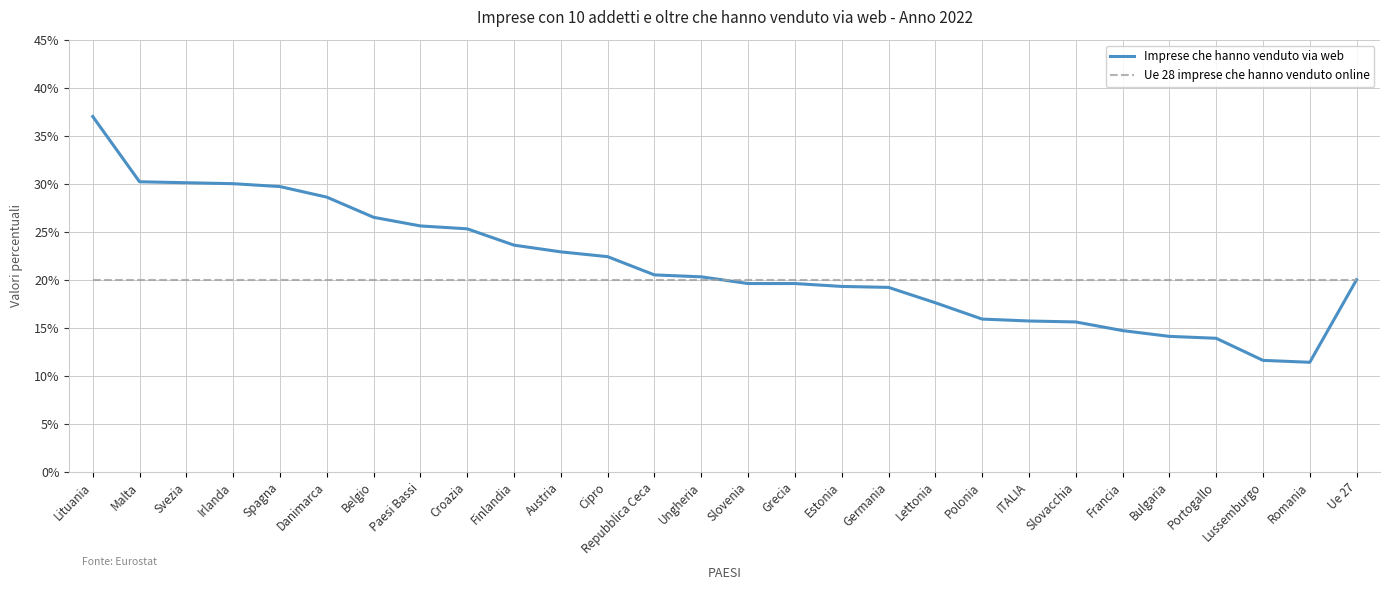

The value of Imprese che hanno venduto via web at Irlanda is 30.0. True or false?

True